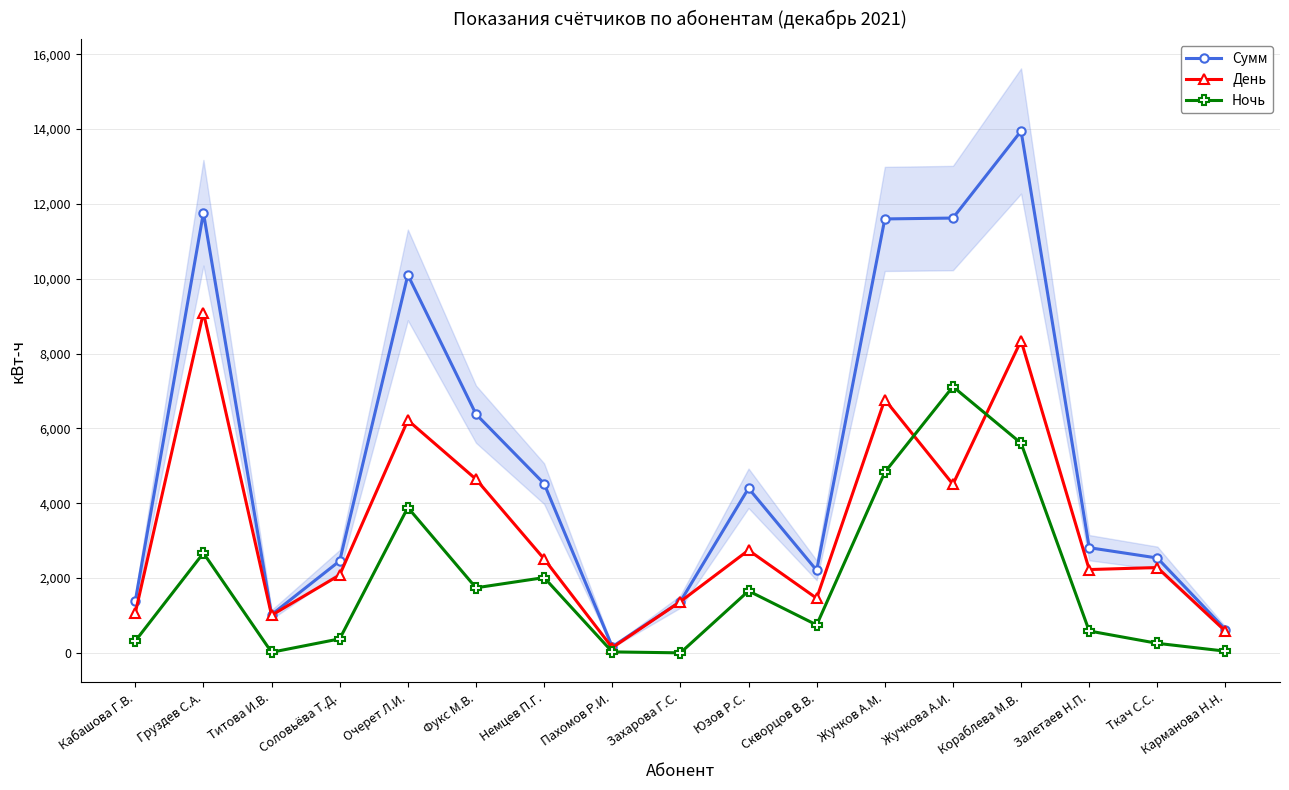

How many values in the Ночь series exceed 746?

9